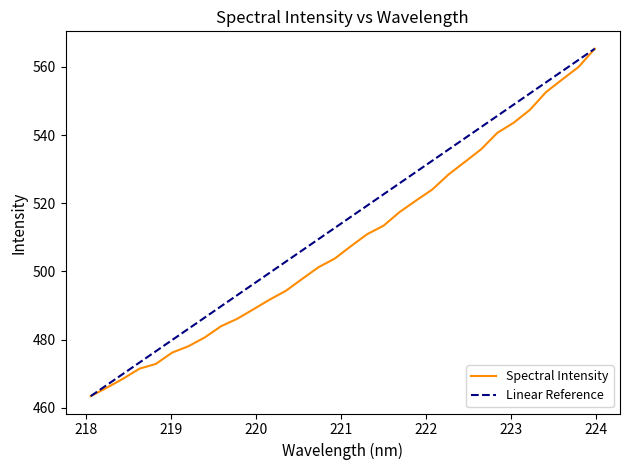

Is it true that the value at 223.2172 is 547.4?

True